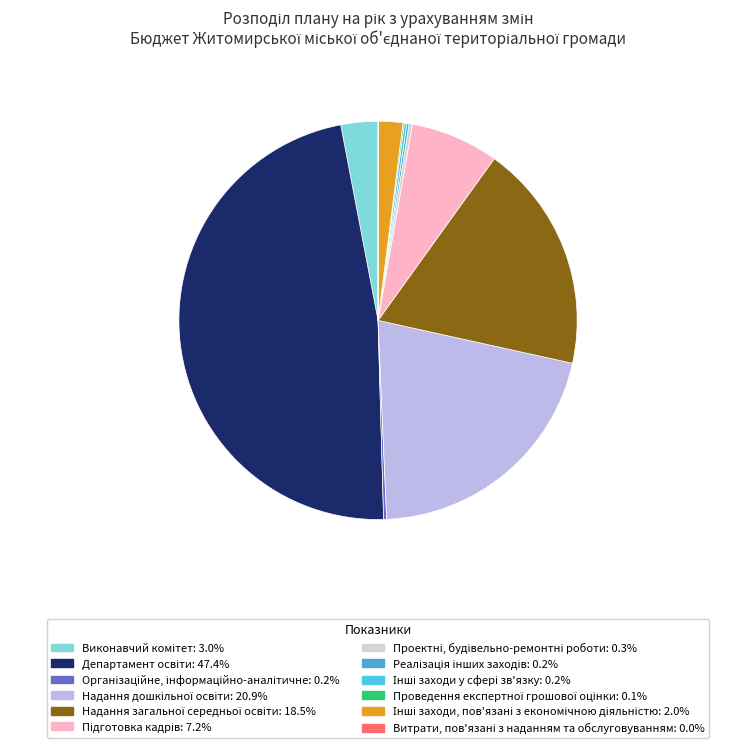

To the nearest percent, what is the combined percentage of Надання дошкільної освіти and Інші заходи у сфері зв'язку?

21%